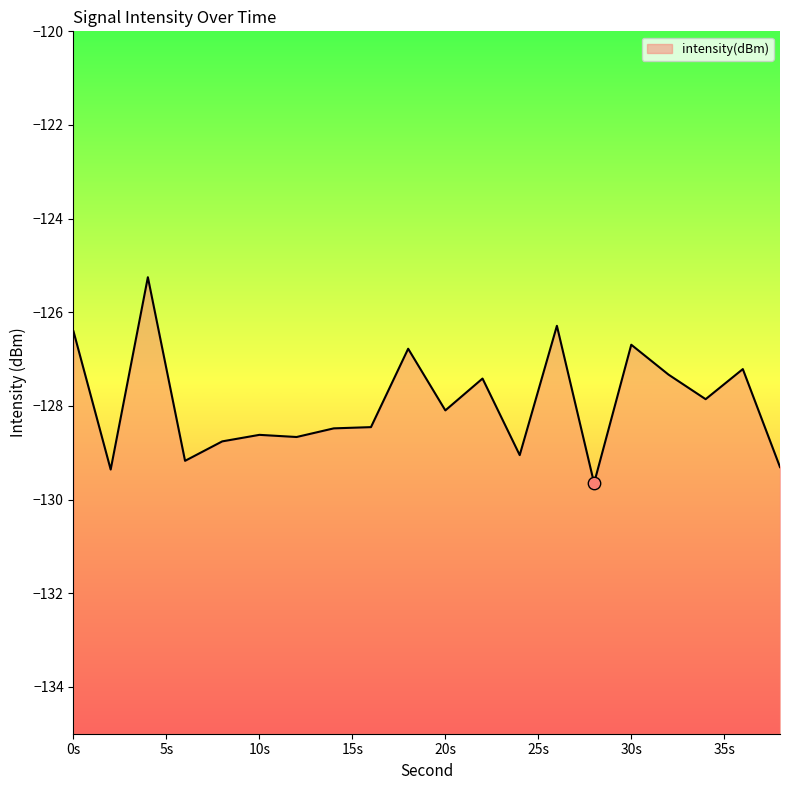

Between 14 and 20, which is larger?

20